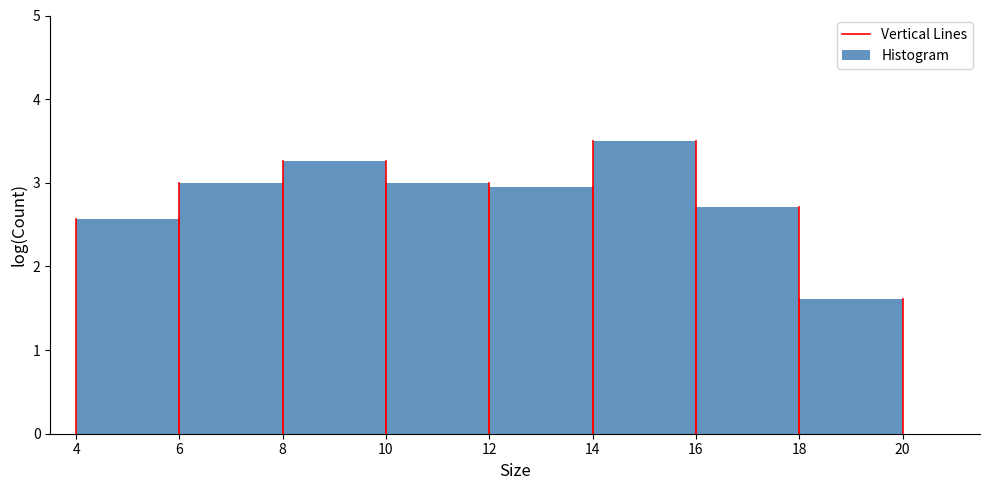

What is the height of the bar covering 18 to 20 on the x-axis? The values are not printed on the chart, so give them approximately, as read against the axis.

1.6